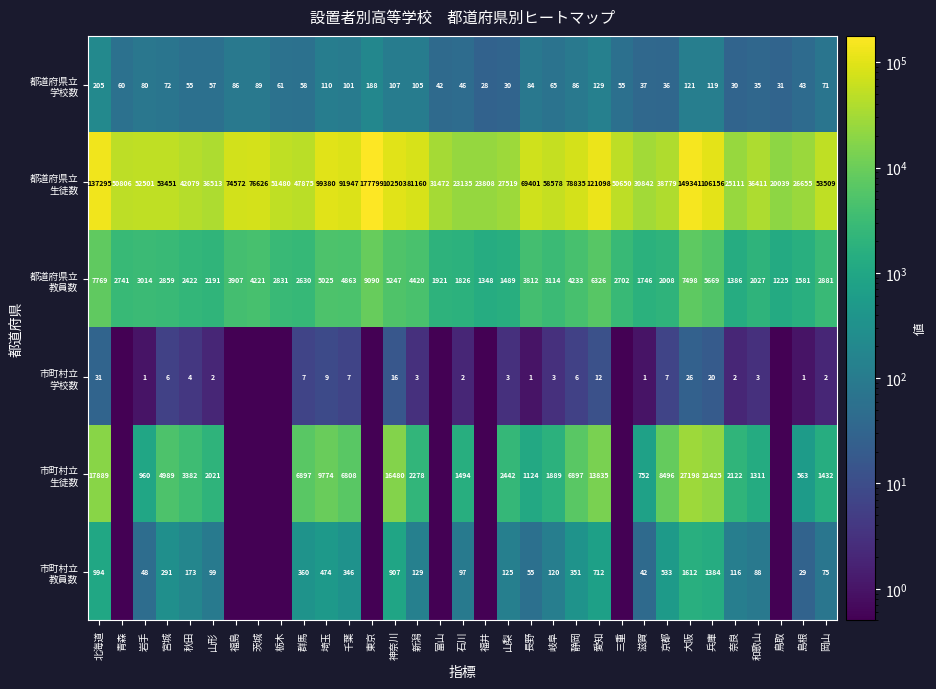

What is the spread (max minus min) of values at 群馬?

47868.0